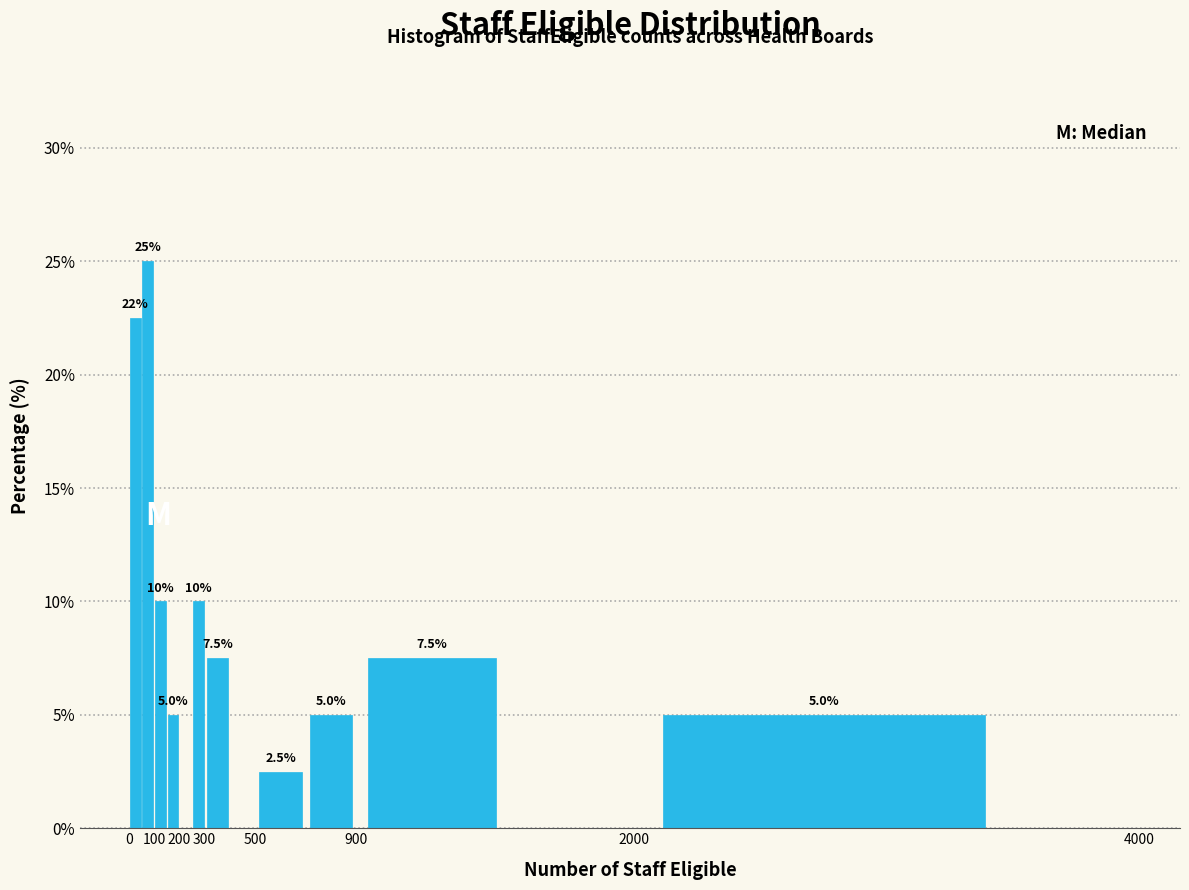

Which range on the x-axis has the tallest bar?

50 to 100